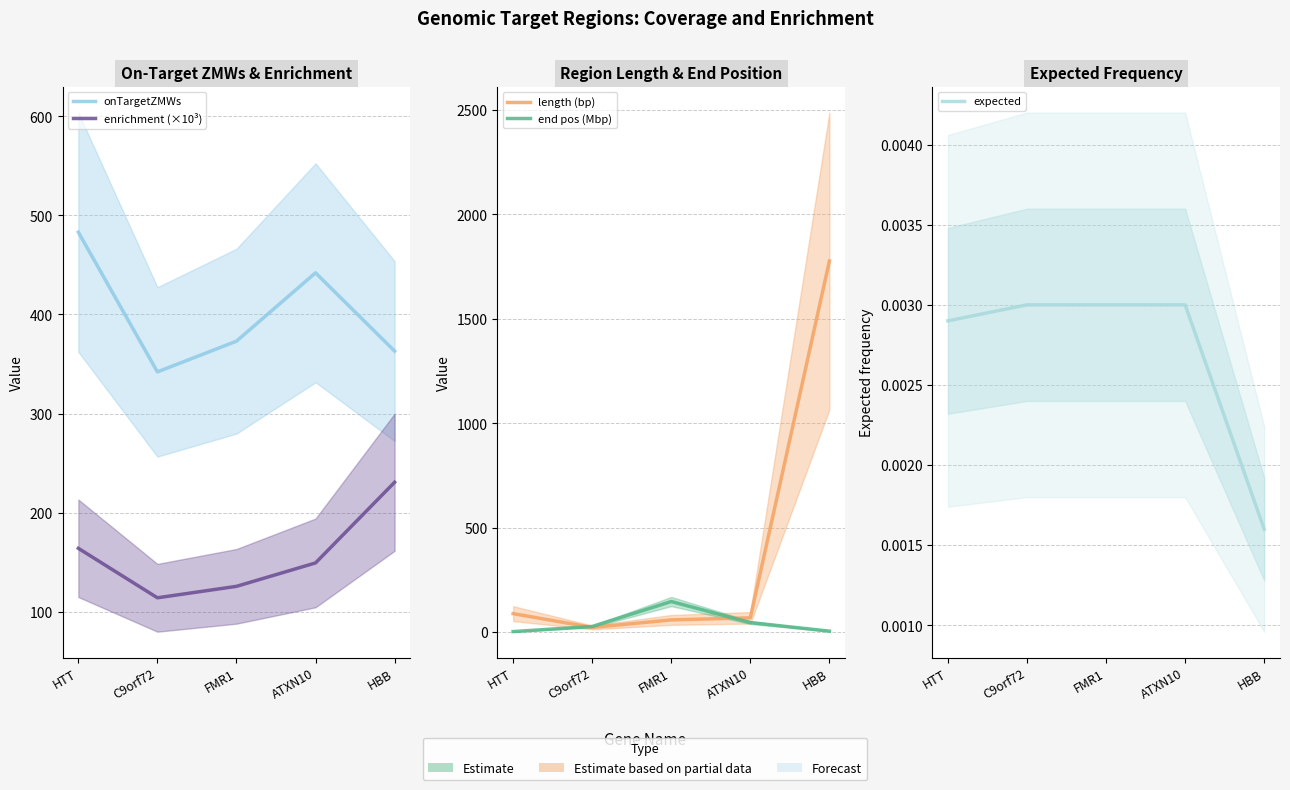

Reading left to right, what are all the values shown in this chart?

onTargetZMWs: 483.0	342.0	373.0	442.0	363.0
enrichment (×10³): 164.0	114.0	125.6	149.2	230.6
length (bp): 89.0	23.0	59.0	69.0	1777.0
end pos (Mbp): 3.1	27.6	147.0	46.2	5.2
expected: 0.0	0.0	0.0	0.0	0.0